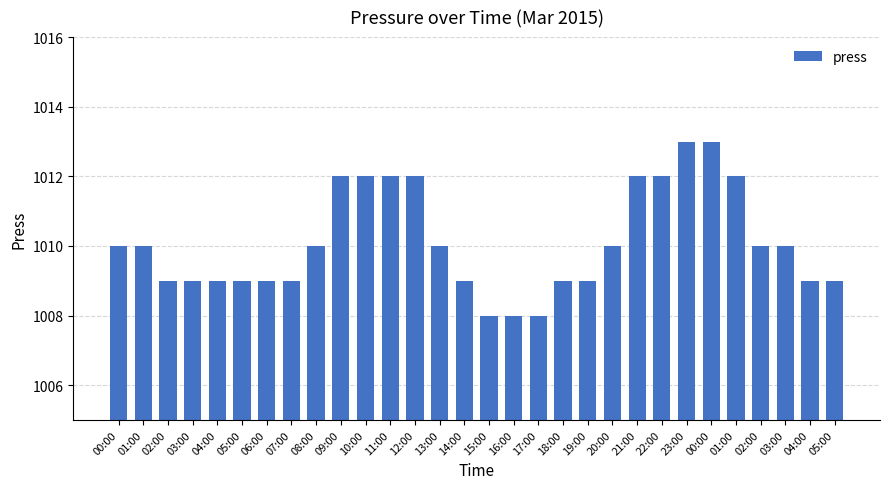

What is the difference between the values at 20:00 and 00:00?

3